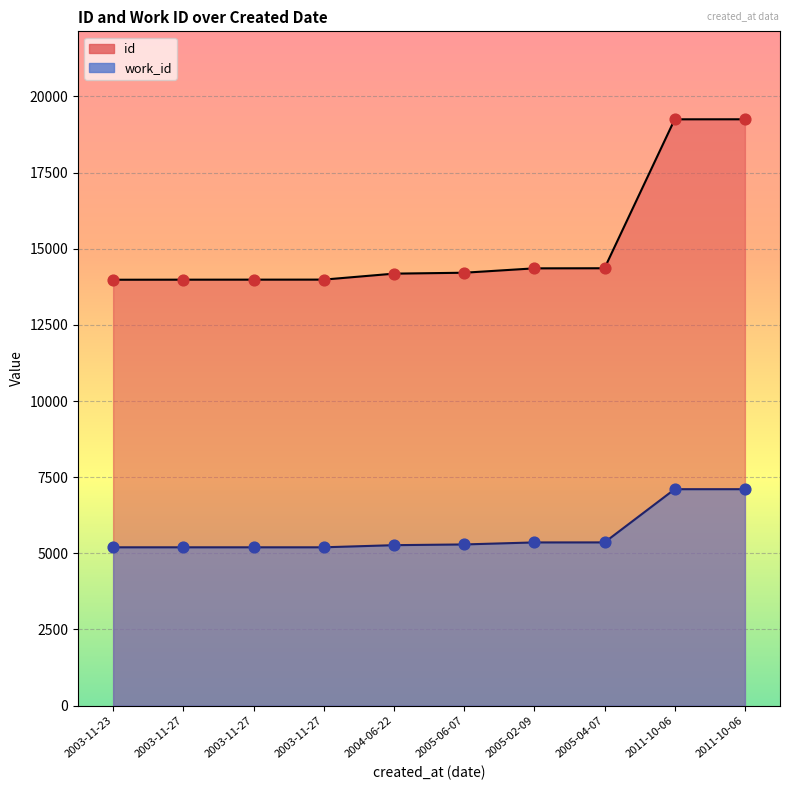

Which series reaches the maximum Y coordinate?

id